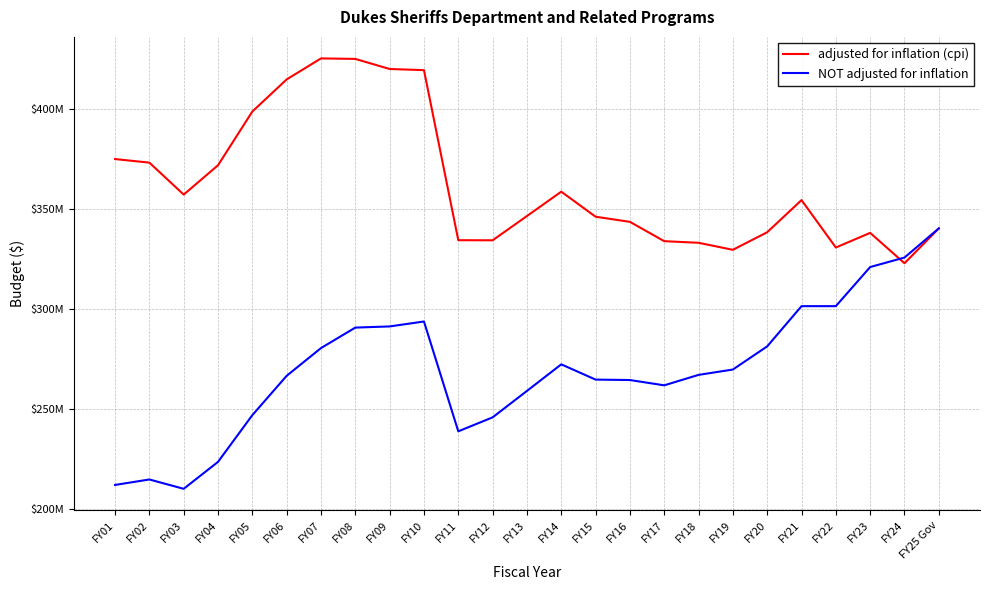

What is the value of the adjusted for inflation (cpi) point at the 1st from the left?

375131163